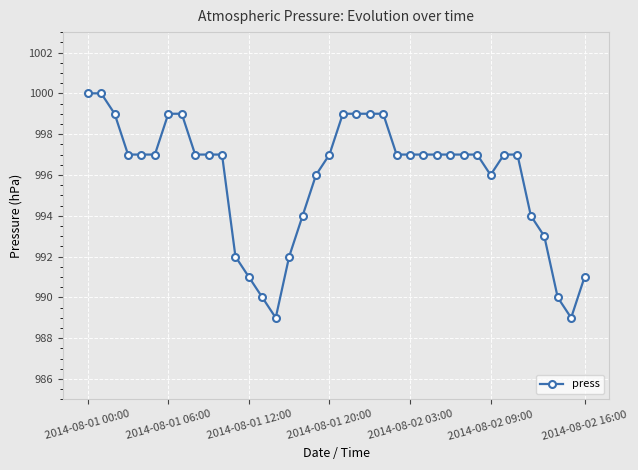

What is the value of the 2nd point from the left?

1000